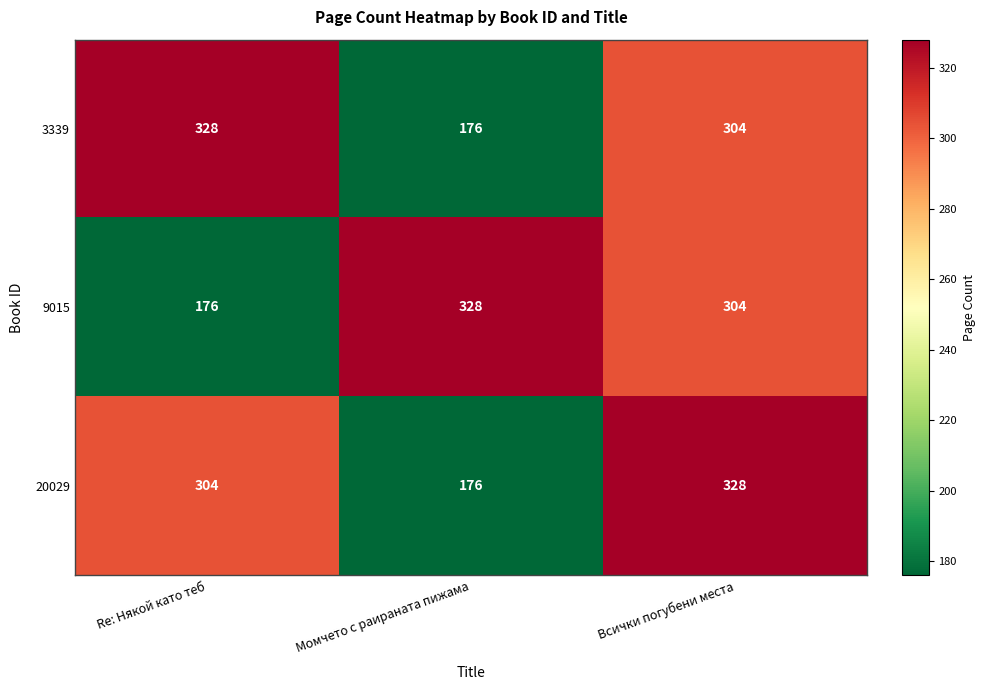

What is the total value across all series at Всички погубени места?

936